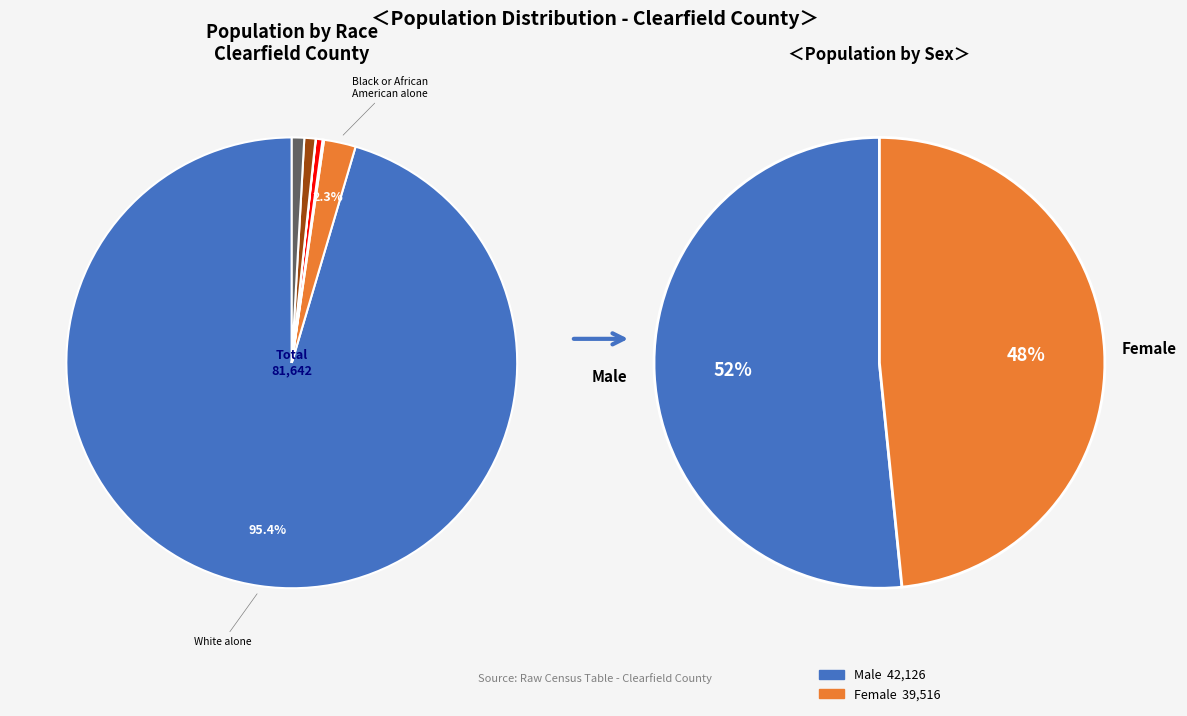

Do Asian alone and Some Other Race alone together represent more than half of the pie?

No